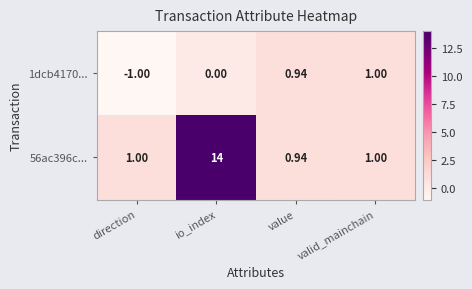

Rank the categories by 1dcb4170... value from lowest to highest.

direction, io_index, value, valid_mainchain